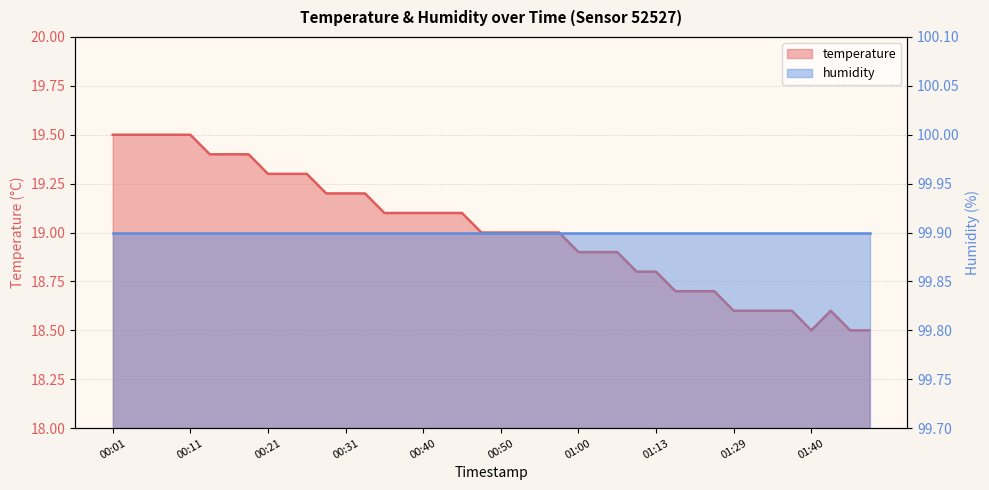

What is the sum of the values at 01:13 and 00:01?

38.3